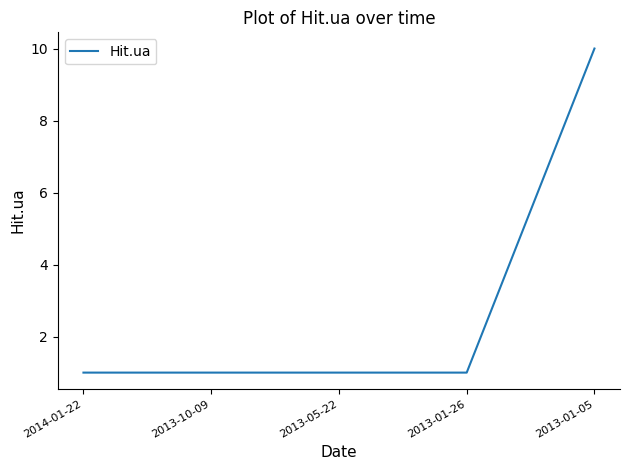

Is it true that the value at 2013-01-05 is 15?

False